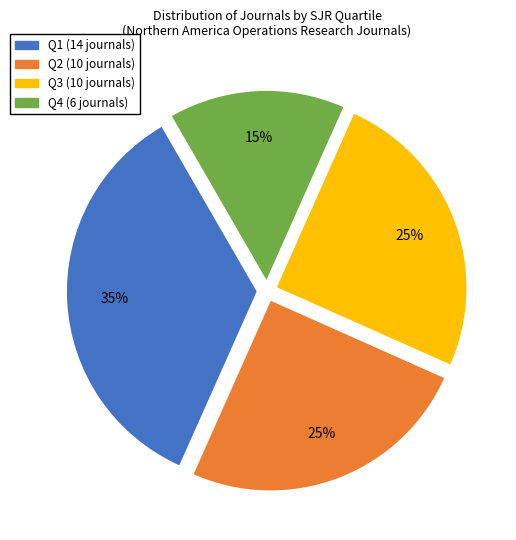

The Q1 slice represents 35% of the pie. True or false?

True